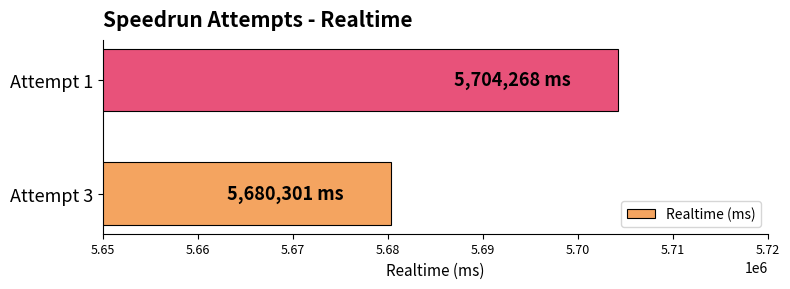

Are the bars horizontal?

Yes